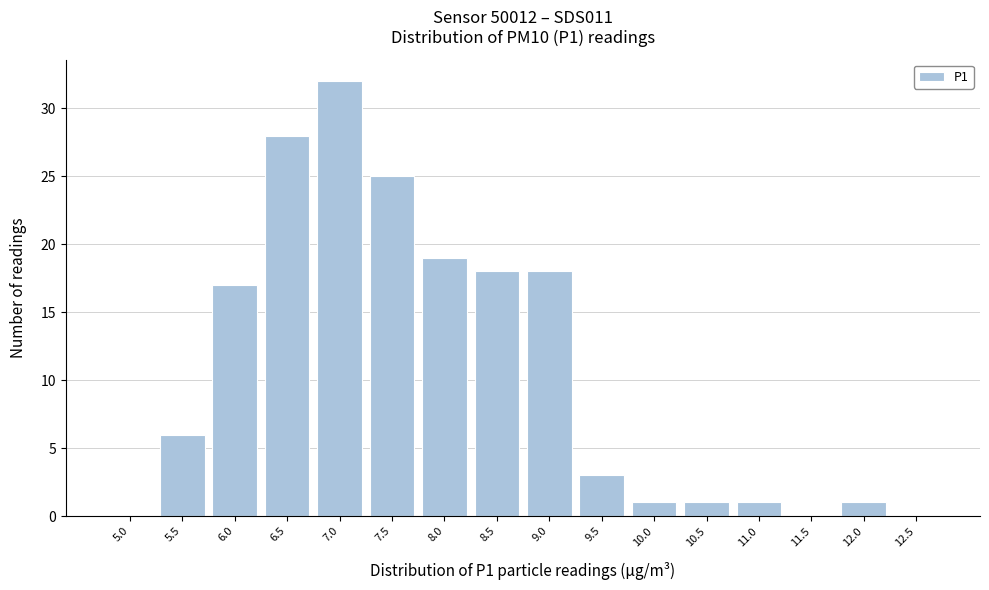

Reading left to right, transcribe all the data shown in this chart.

5.0=0	5.5=6	6.0=17	6.5=28	7.0=32	7.5=25	8.0=19	8.5=18	9.0=18	9.5=3	10.0=1	10.5=1	11.0=1	11.5=0	12.0=1	12.5=0